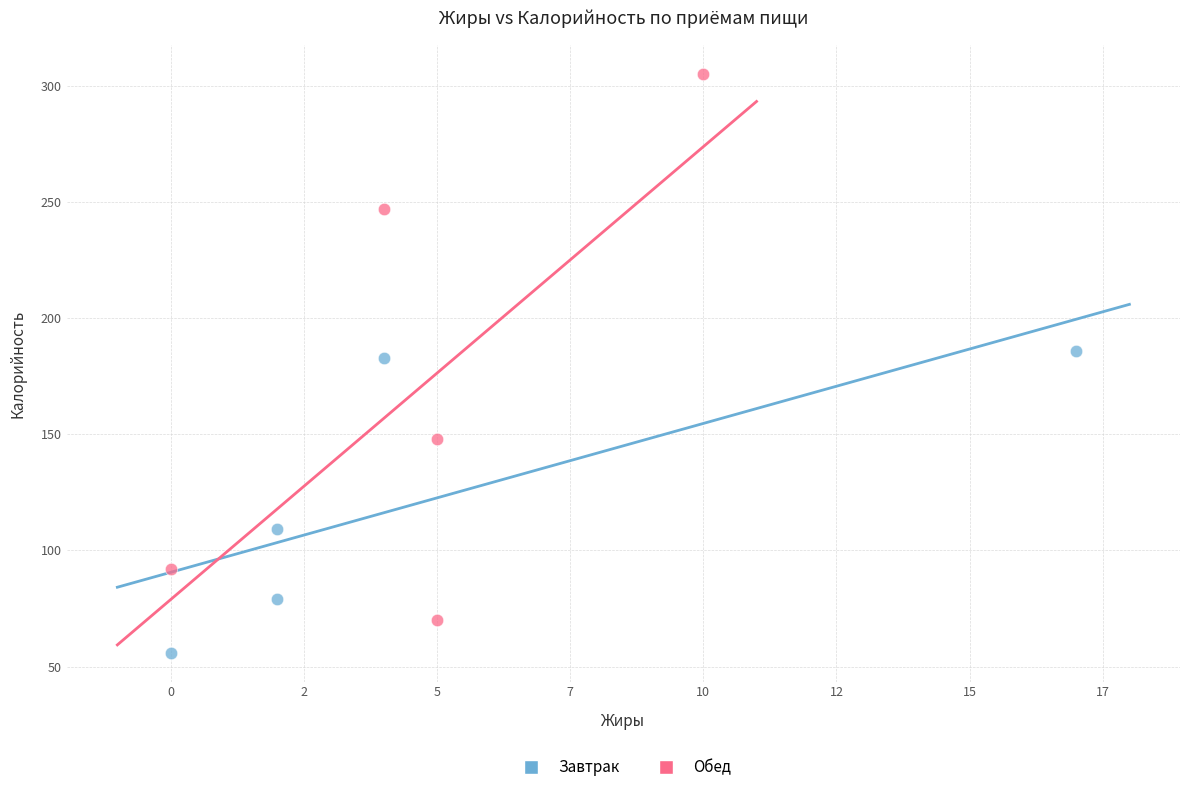

Which series has the widest spread of Y values?

Обед